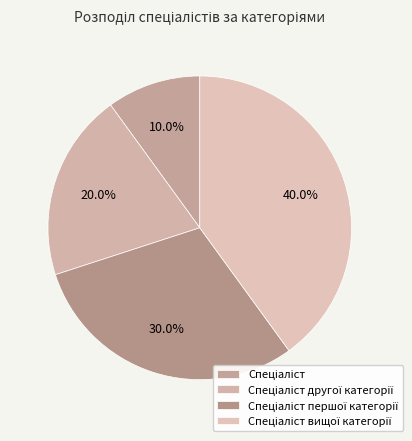

Which has a higher value, Спеціаліст другої категорії or Спеціаліст?

Спеціаліст другої категорії